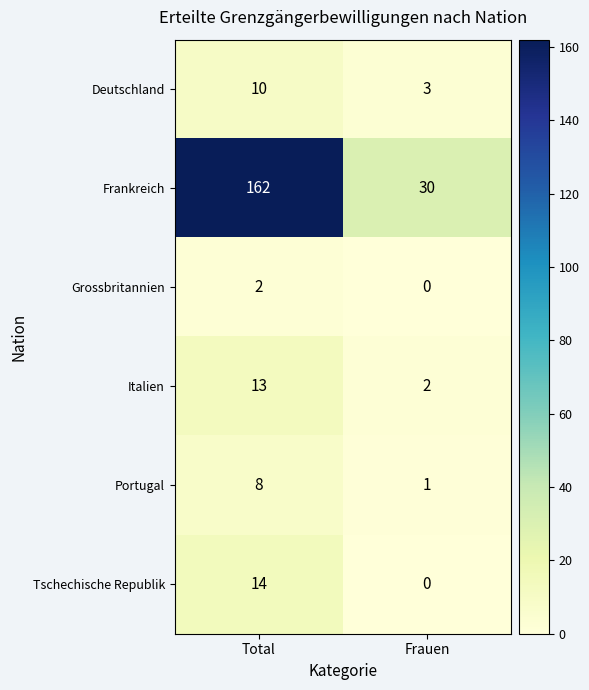

At Total, list the series in order from smallest to largest.

Grossbritannien, Portugal, Deutschland, Italien, Tschechische Republik, Frankreich